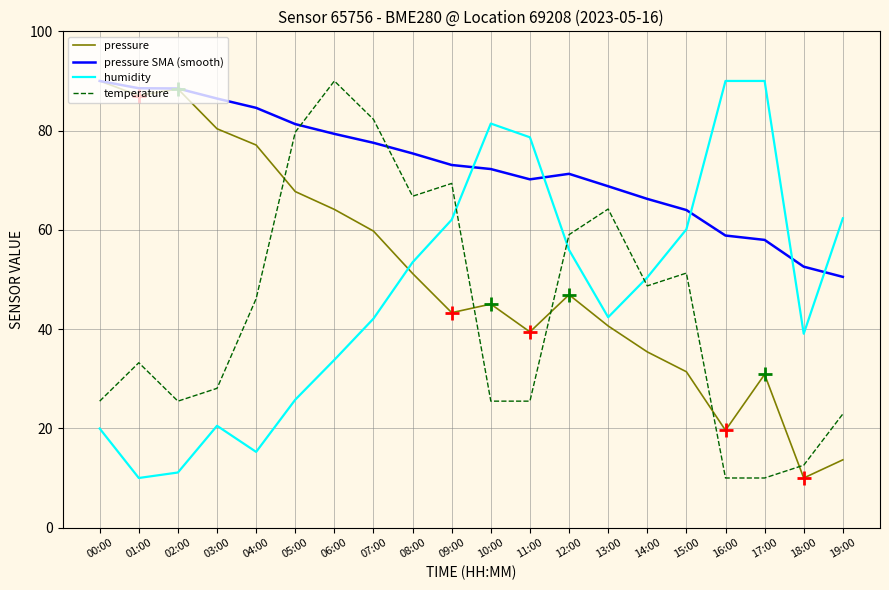

At which category does temperature reach its first local valley?

02:00